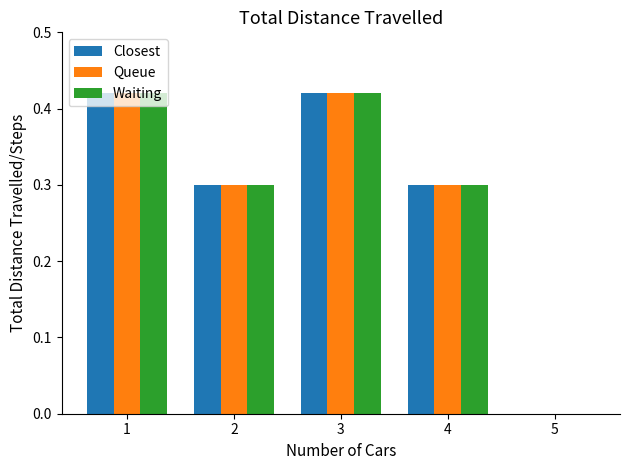

What is the sum of all Waiting values?

1.4